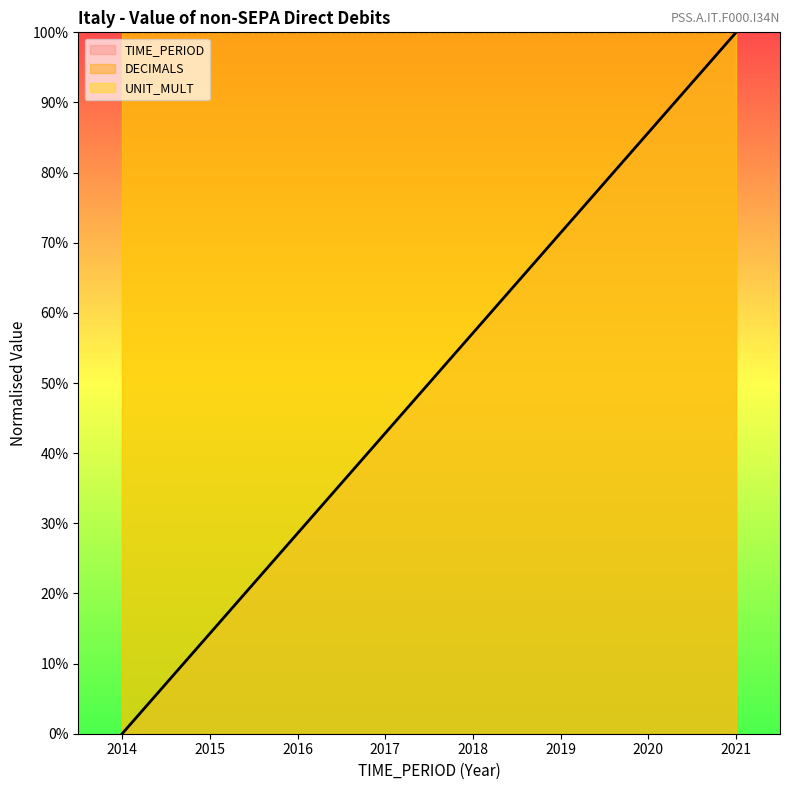

True or false: UNIT_MULT has a value of 100.0 at 2015.

True